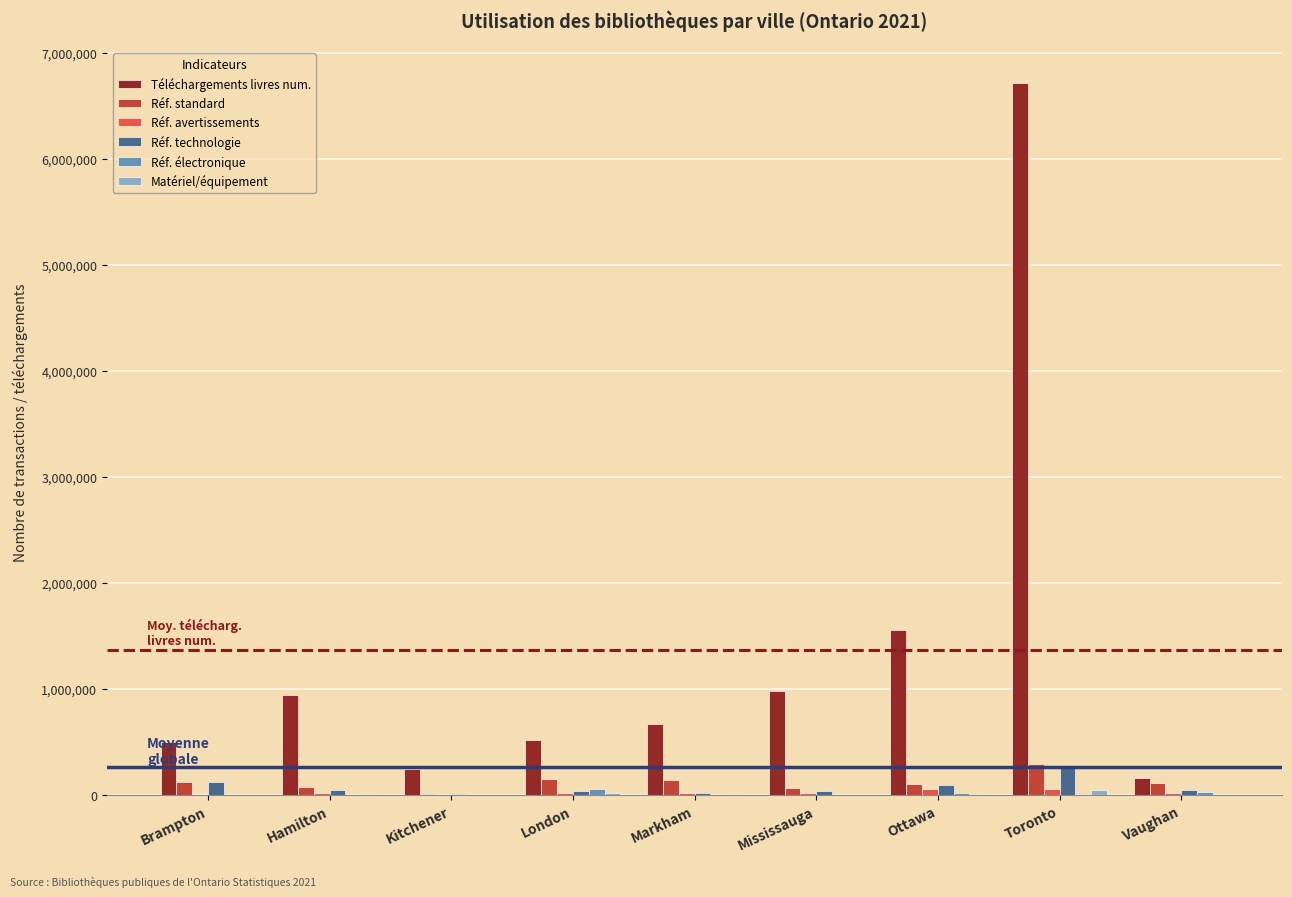

Is the value of Réf. technologie at Toronto greater than the value of Téléchargements livres num. at London?

No